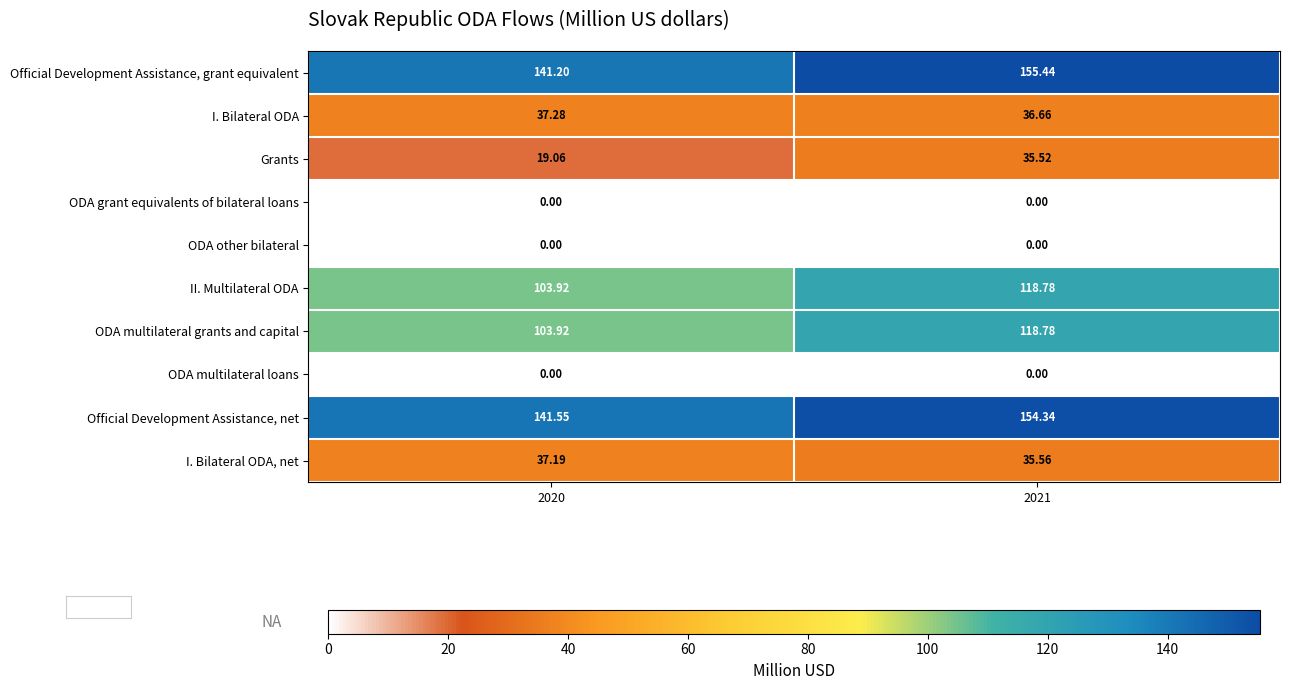

How many distinct data groups are displayed?

10